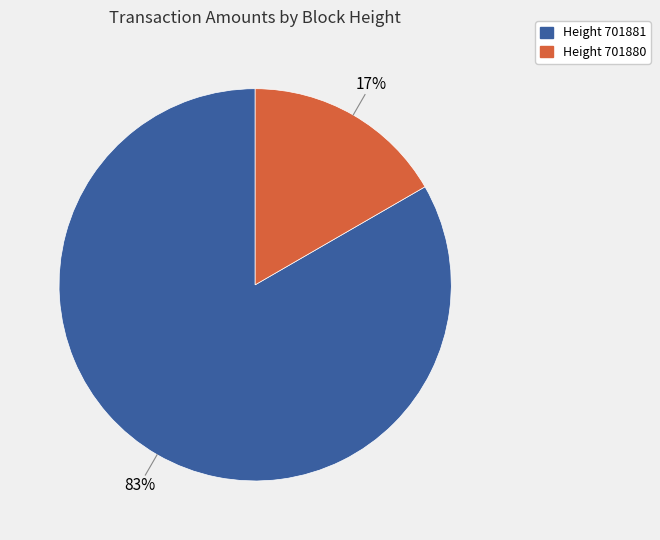

How many segments does this pie chart have?

2